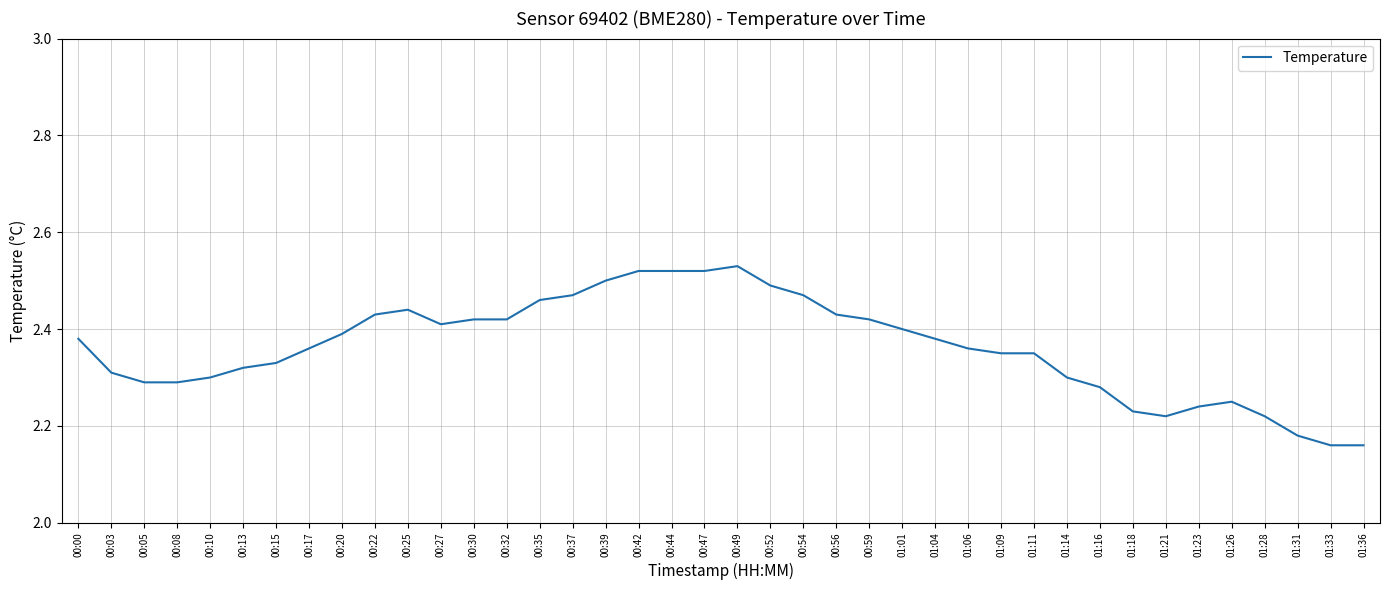

Which has a higher value, 01:21 or 00:56?

00:56